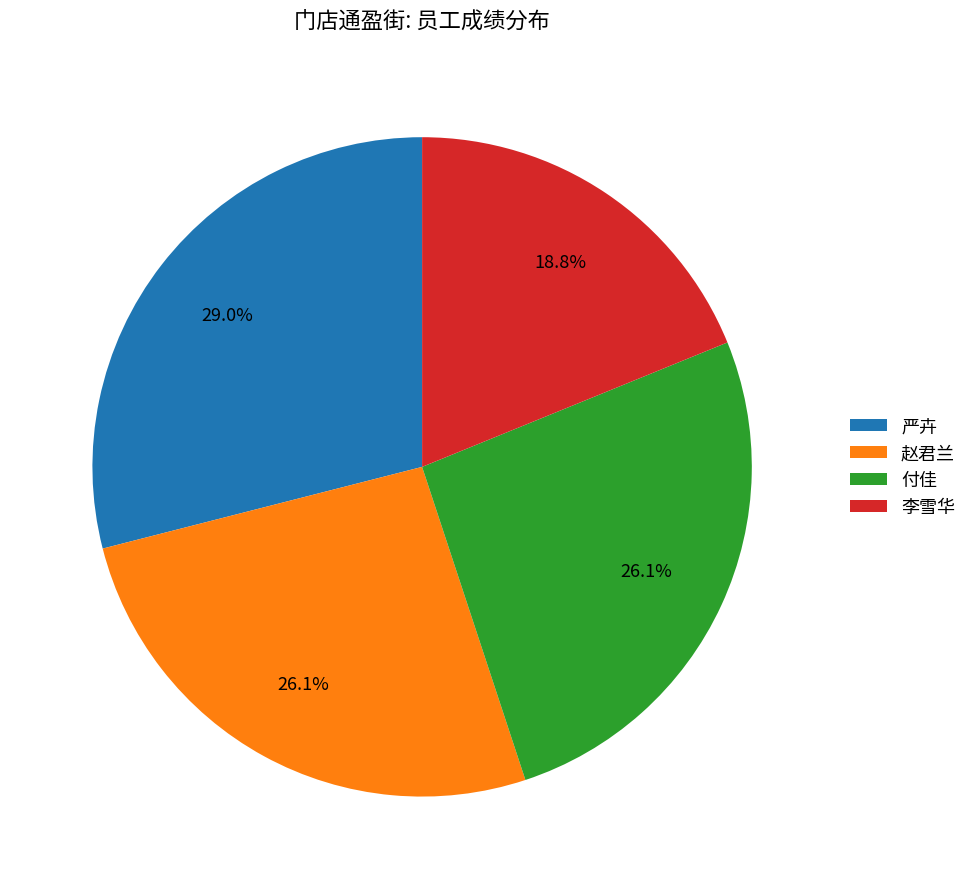

Which slice is the largest?

严卉